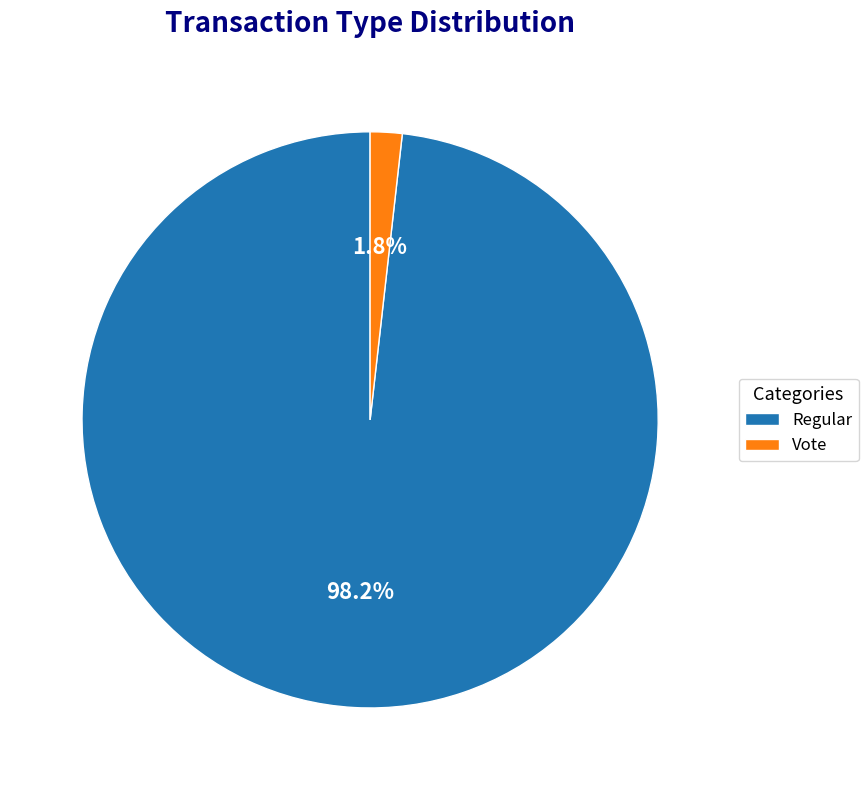

The Vote slice represents 2% of the pie. True or false?

True